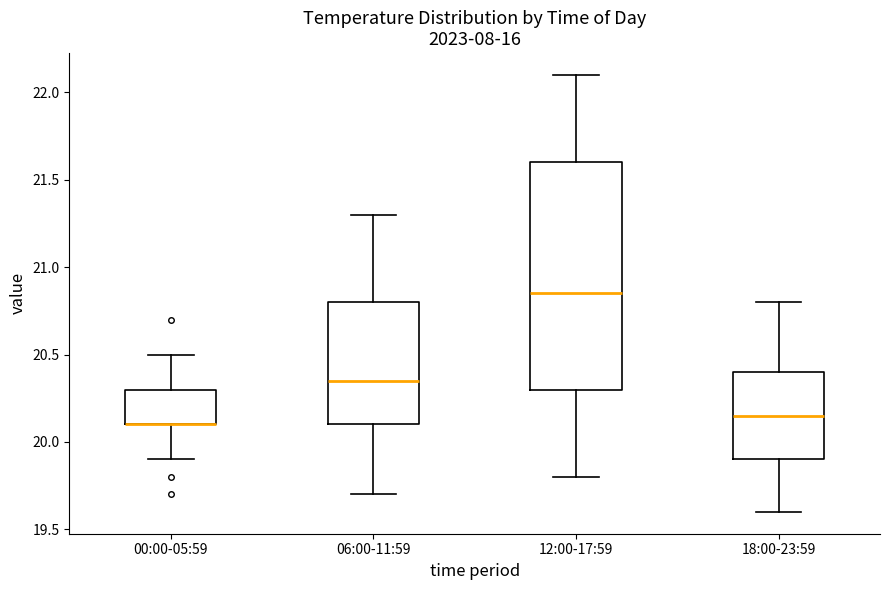

Reading left to right, read every box against the y-axis: the position of its median line, the range the box covers, and the ends of its whiskers. The values are not printed on the chart, so give them approximately, as read against the axis.

00:00-05:59: median 20.10 (drawn on the box's lower edge), box 20.10 to 20.30, whiskers 19.90 to 20.50
06:00-11:59: median 20.35, box 20.10 to 20.80, whiskers 19.70 to 21.30
12:00-17:59: median 20.85, box 20.30 to 21.60, whiskers 19.80 to 22.10
18:00-23:59: median 20.15, box 19.90 to 20.40, whiskers 19.60 to 20.80